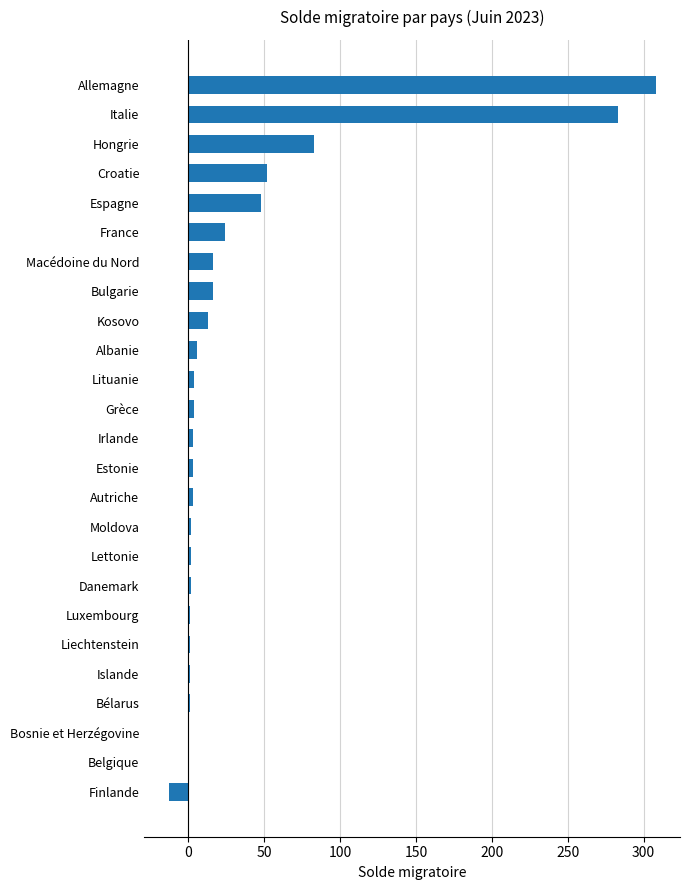

What is the sum of all values?

863